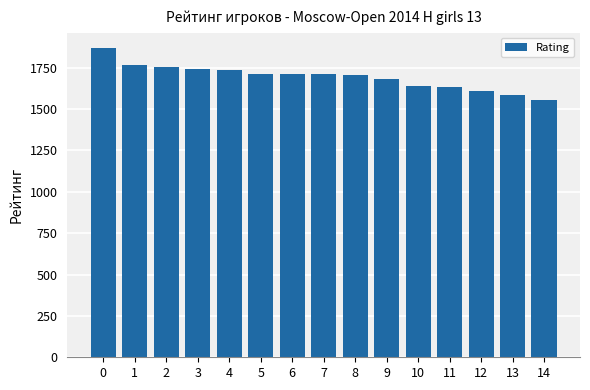

Are the bars horizontal?

No